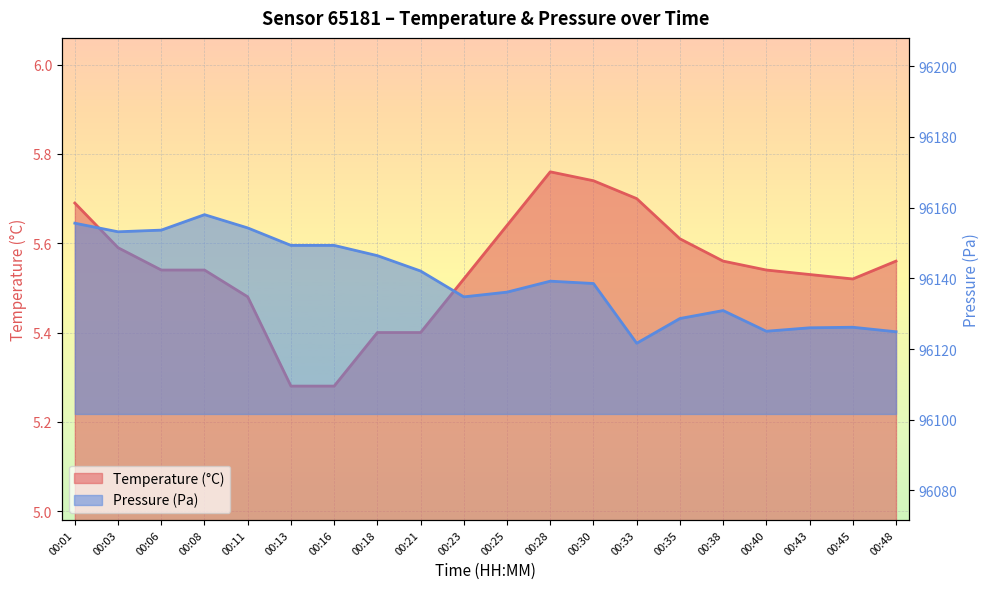

What is the value of the temperature point at the 20th from the left?

5.6